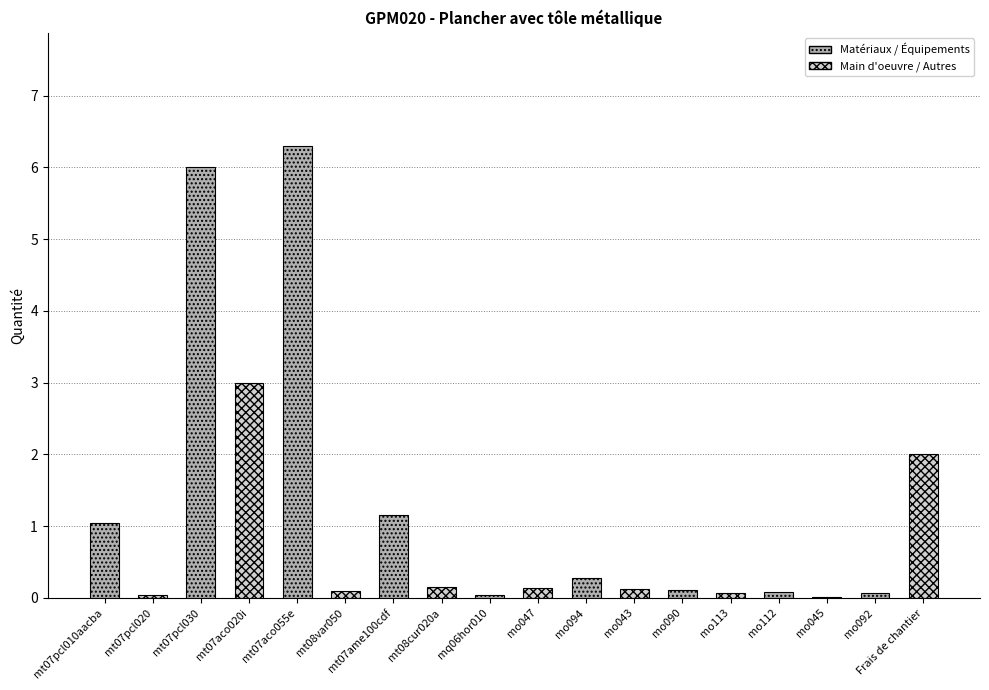

Does the chart contain stacked bars?

No